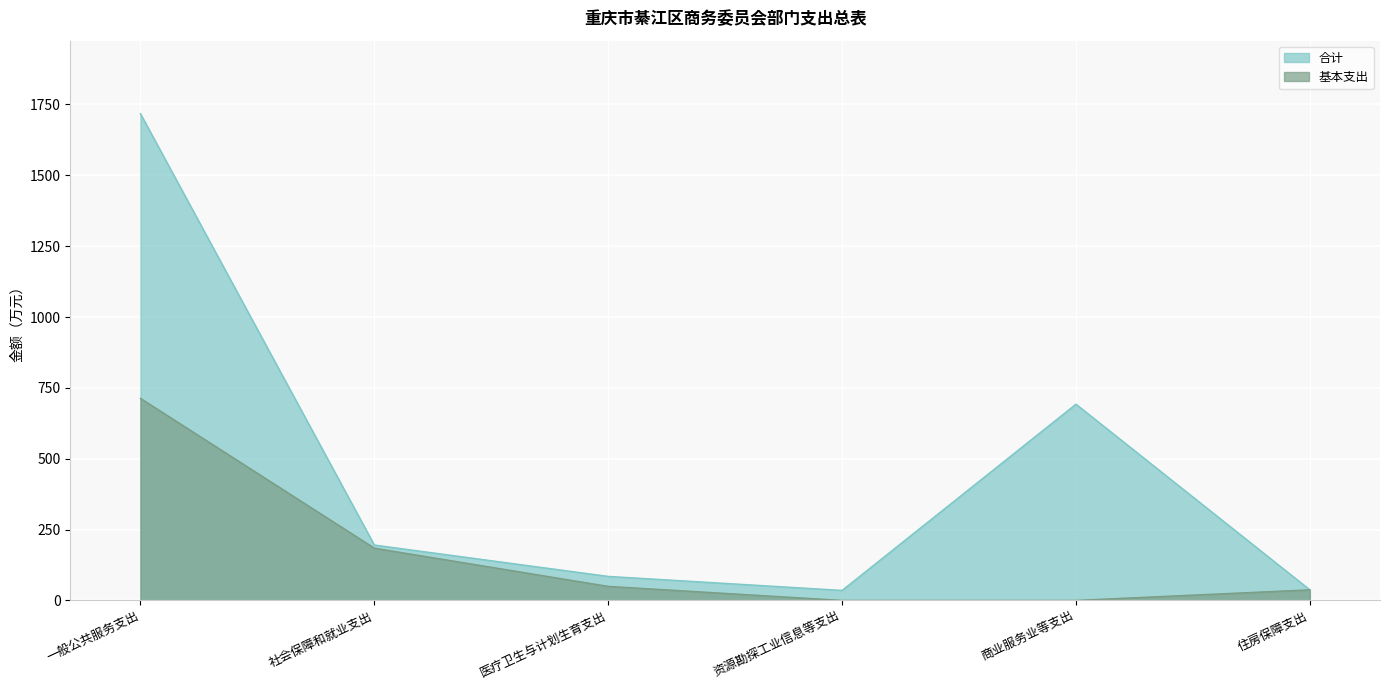

What are all the series names shown in the legend?

合计, 基本支出